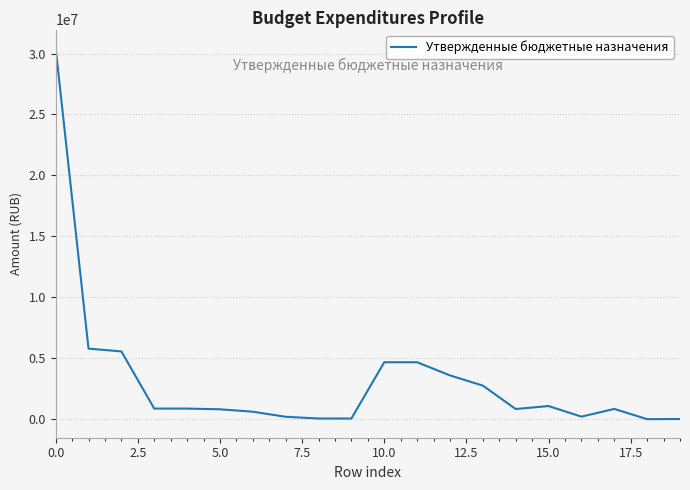

What is the maximum value shown in the chart?

30442990.9